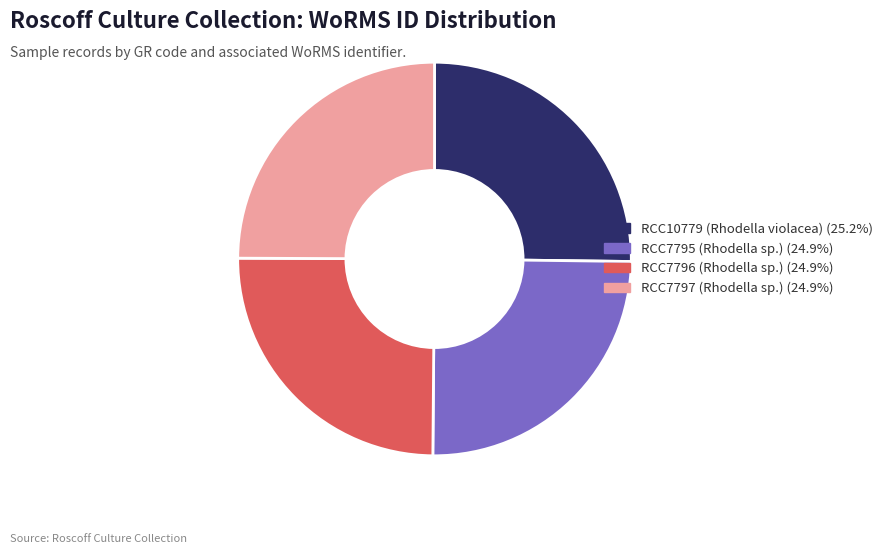

True or false: RCC10779 (Rhodella violacea) accounts for 11% of the total.

False